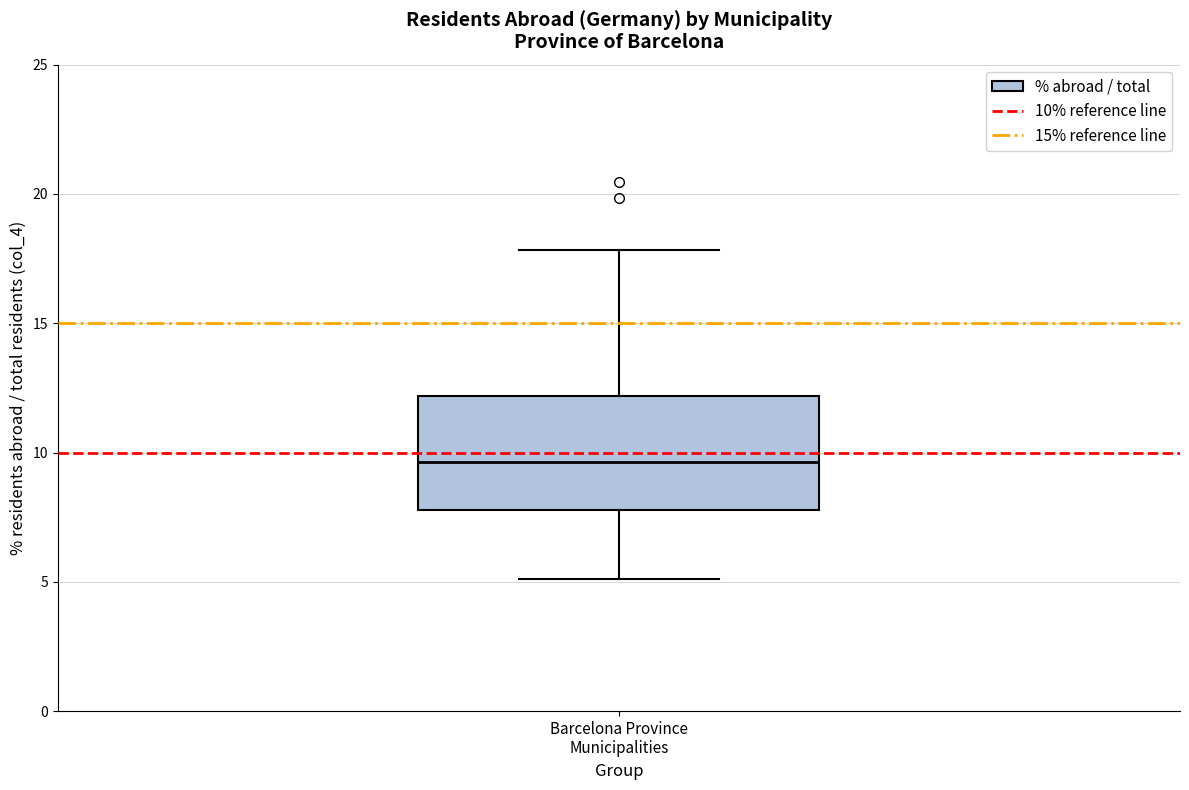

Read this box plot against the y-axis: the position of the median line, the range covered by the box, and the ends of both whiskers. The values are not printed on the chart, so give them approximately, as read against the axis.

median 9.5, box 8.0 to 12.0, whiskers 5.0 to 18.0